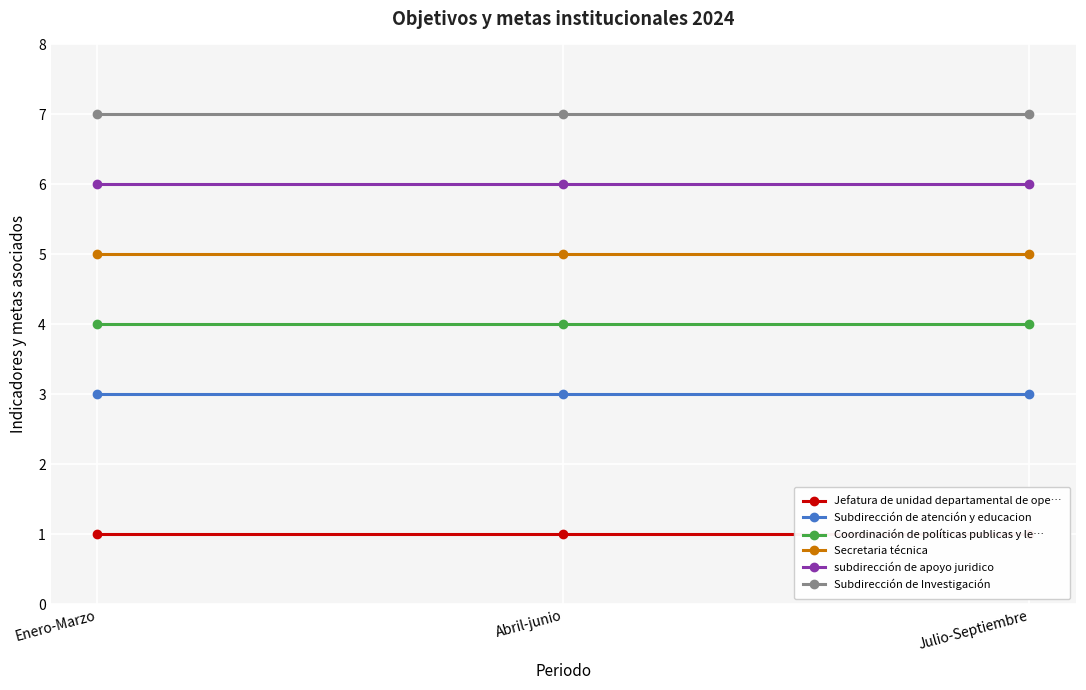

At which category is the sum across all series the highest?

Enero-Marzo